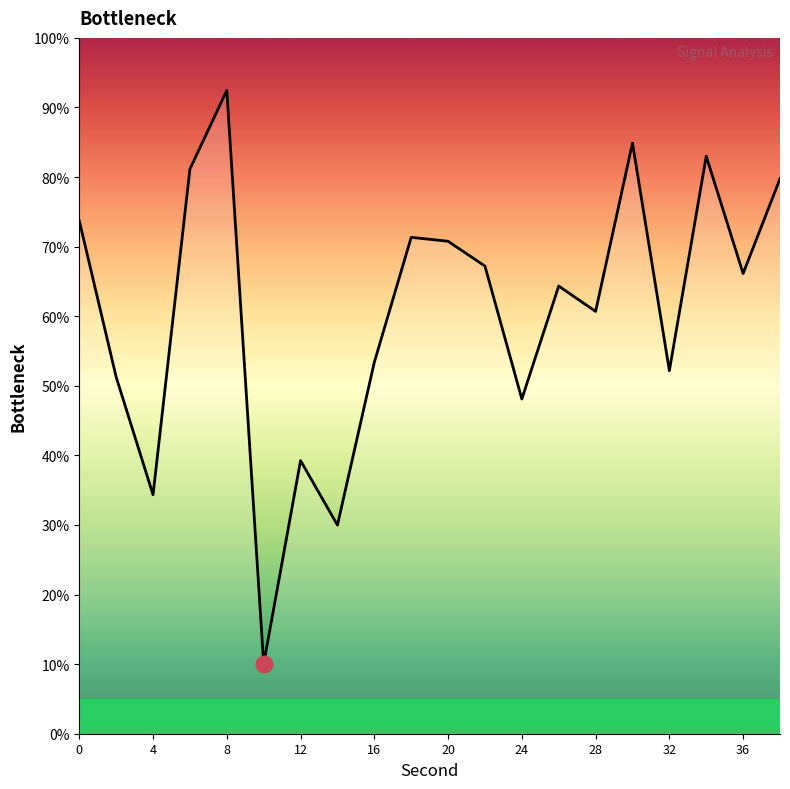

What is the smallest value displayed?

10.0